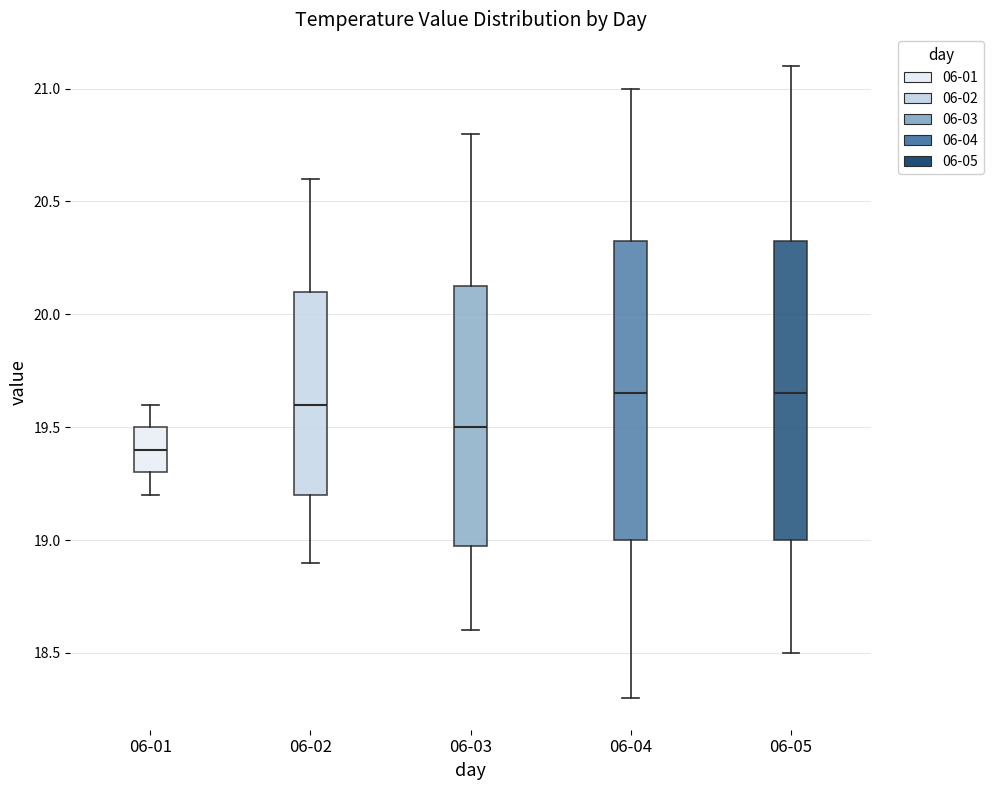

Which box has the lowest median line?

06-01